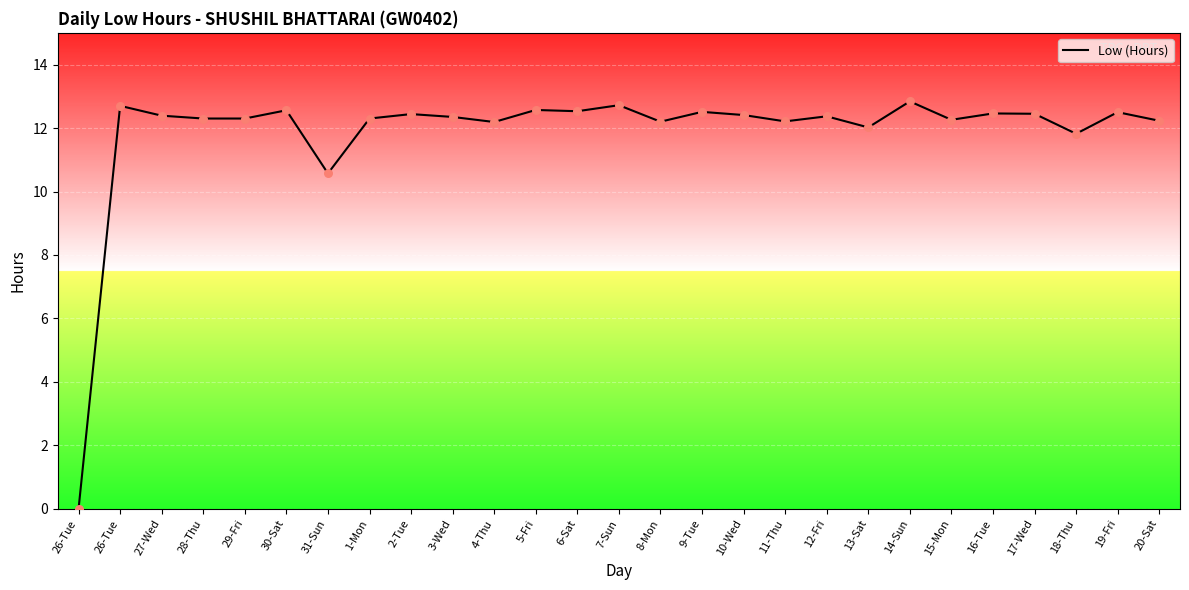

How many lines are shown in the chart?

1